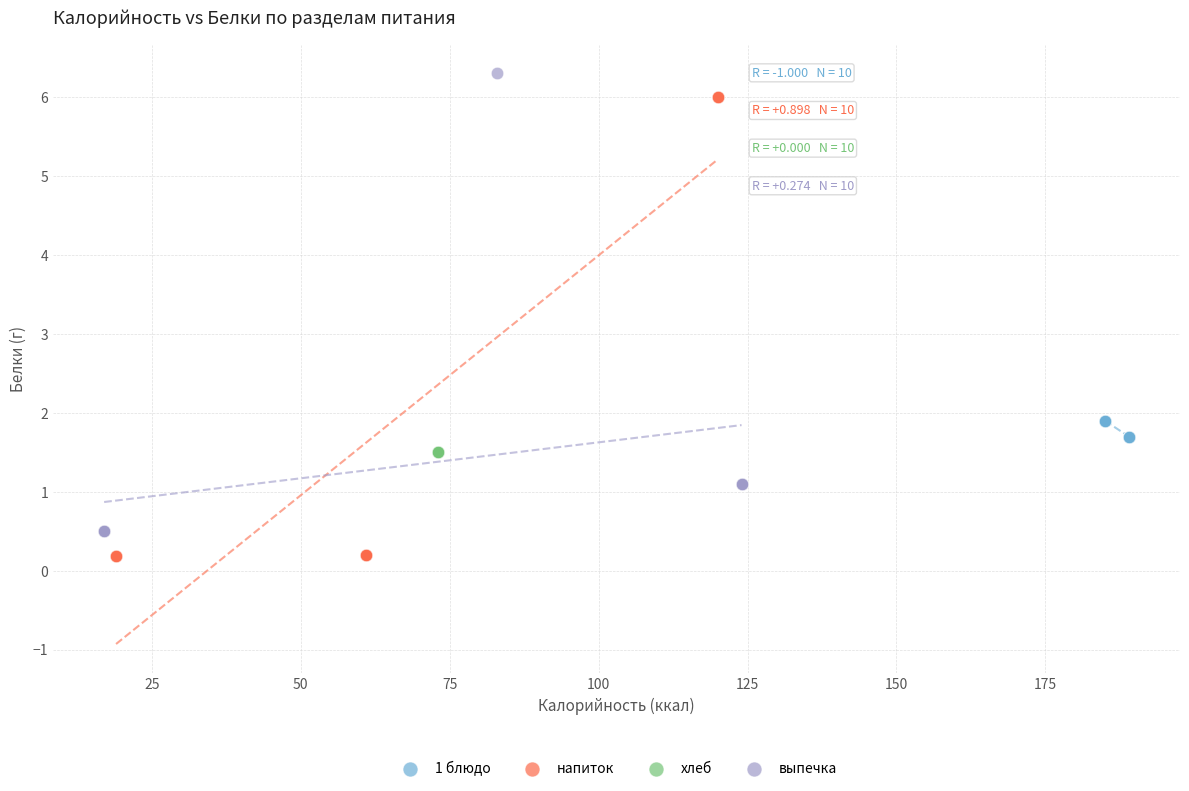

Which series reaches the minimum Y coordinate?

напиток